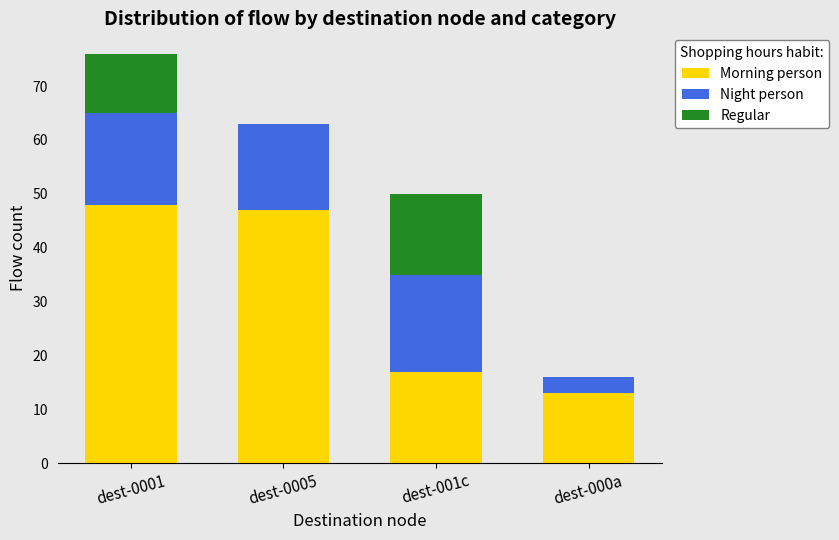

What is the sum of all Morning person values?

125